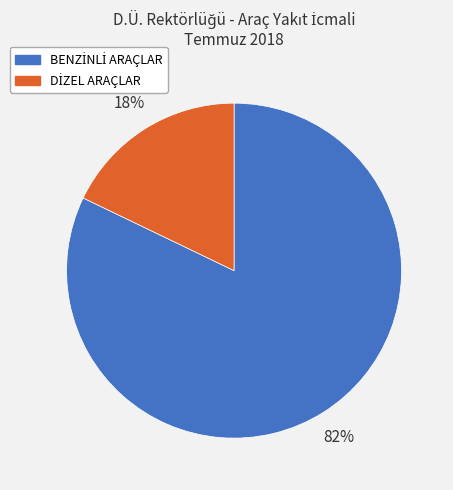

To the nearest percent, what is the average slice percentage?

50%